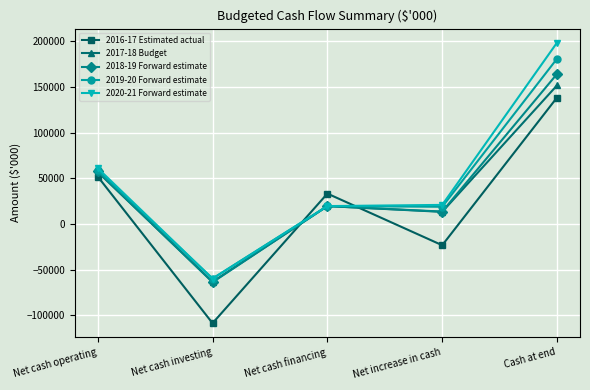

What is the spread (max minus min) of values at Net increase in cash?

44188